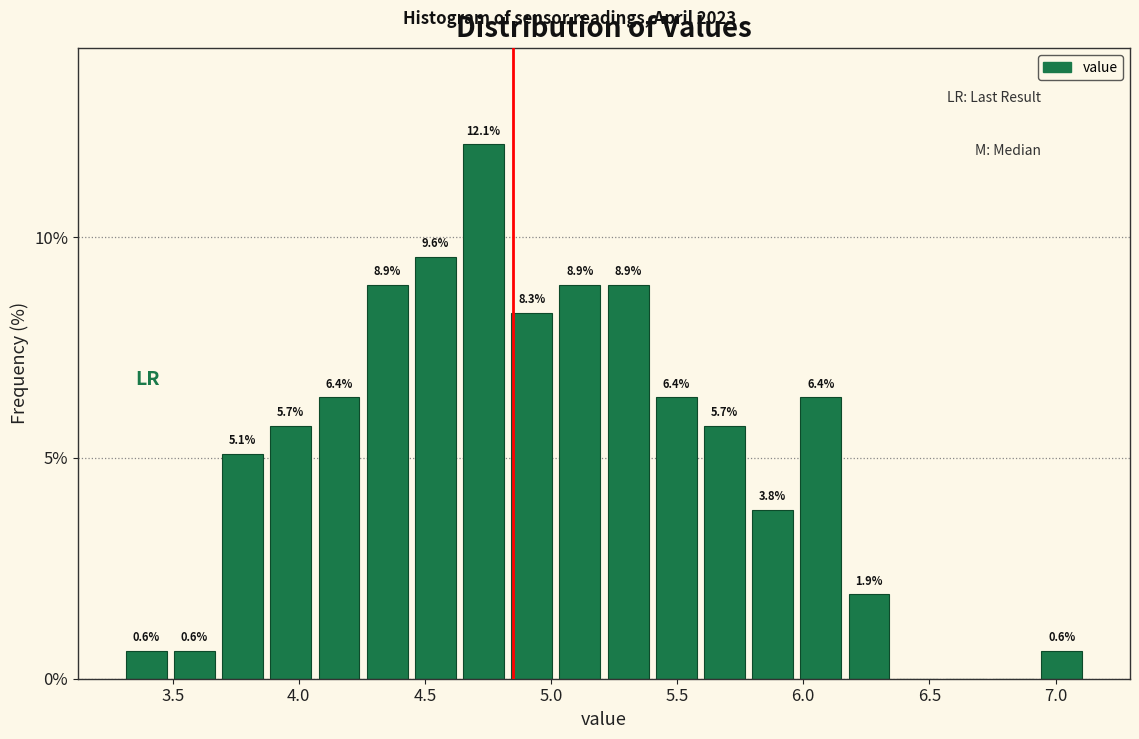

Read against the x-axis, roughly where is the centre of the tallest bar?

4.75